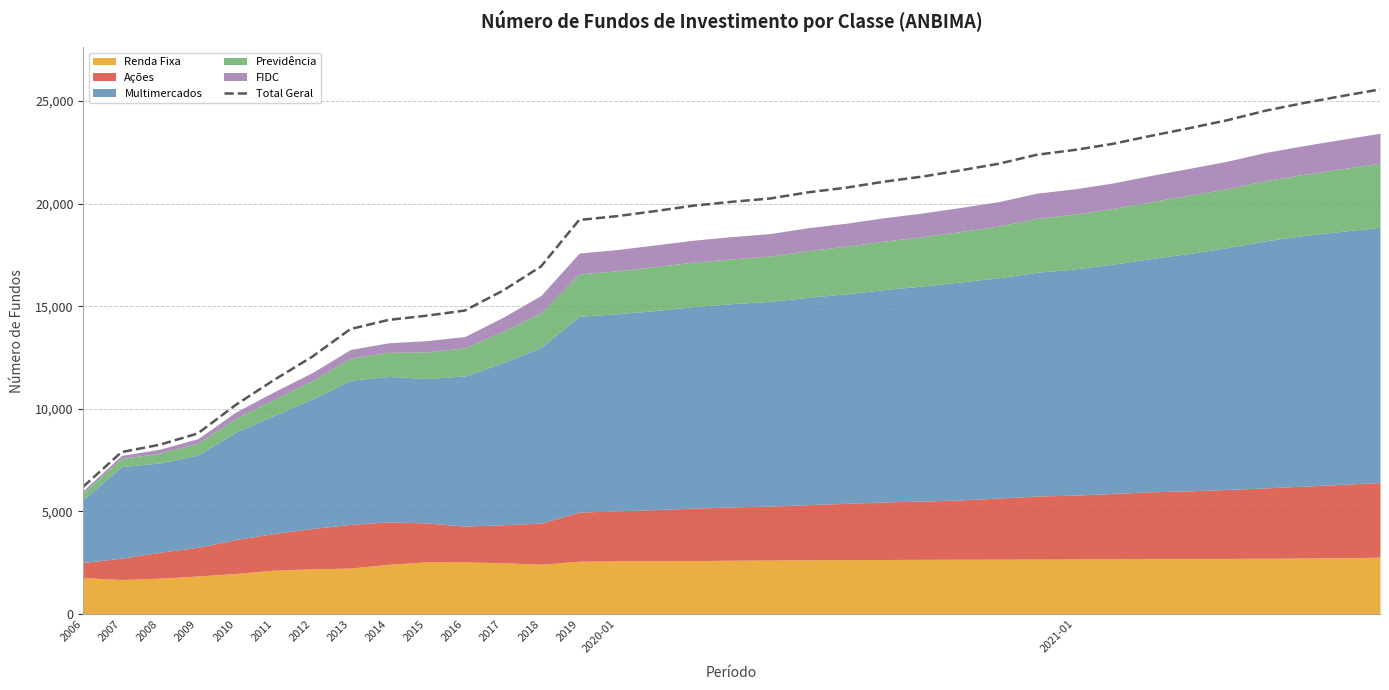

What is the highest value of the Total Geral series?

25564